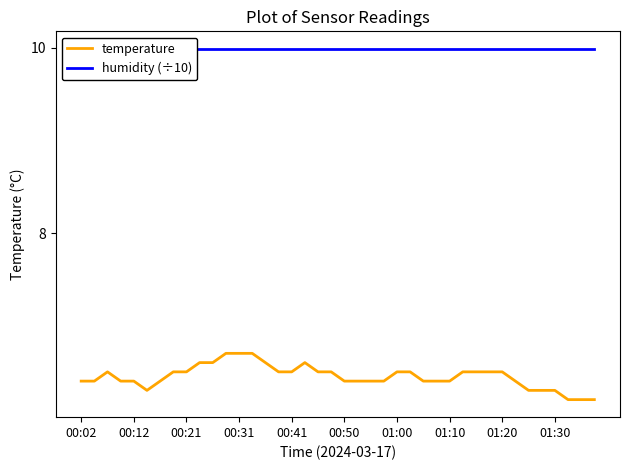

What is the minimum value for temperature?

6.2